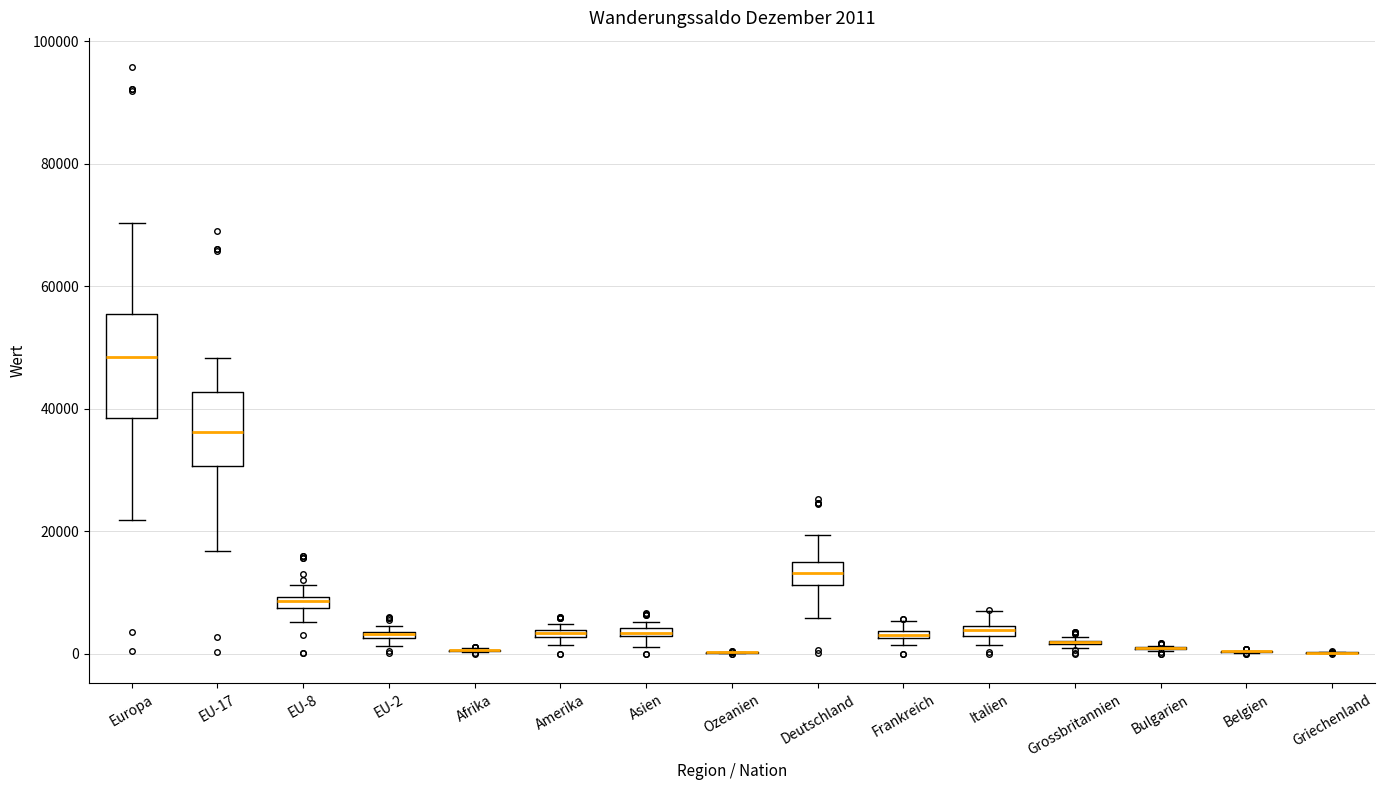

Which box is the tallest, from its lower edge to its upper edge?

Europa